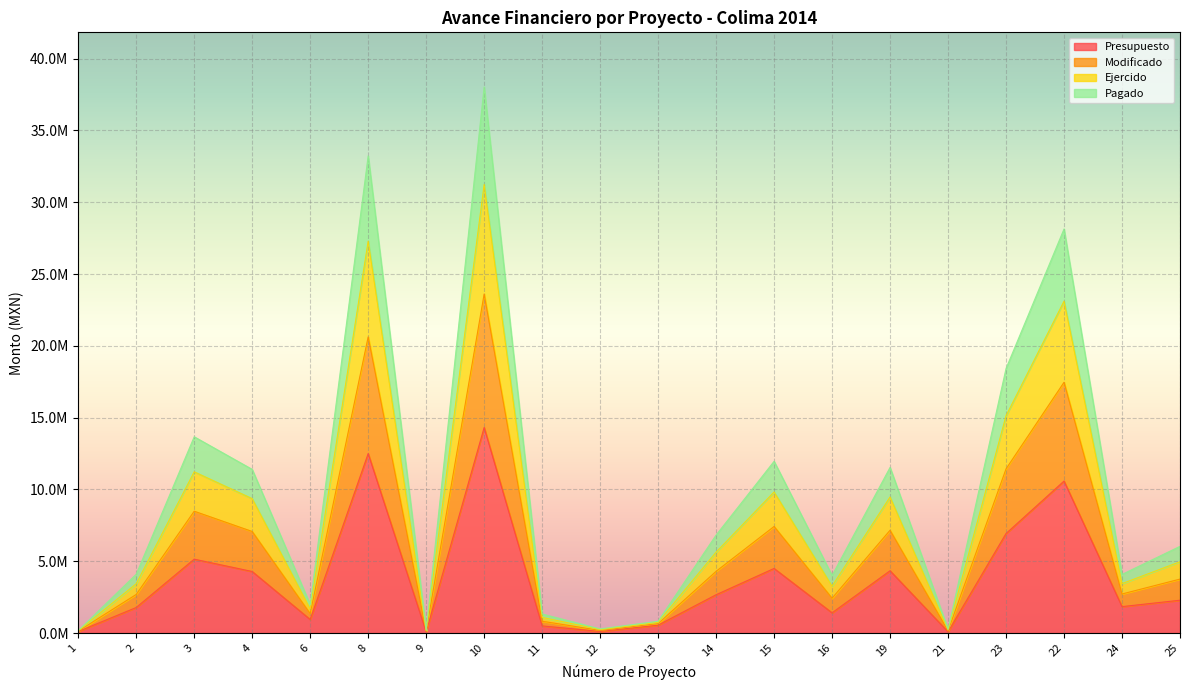

How many interior local valleys does the Presupuesto series have?

6